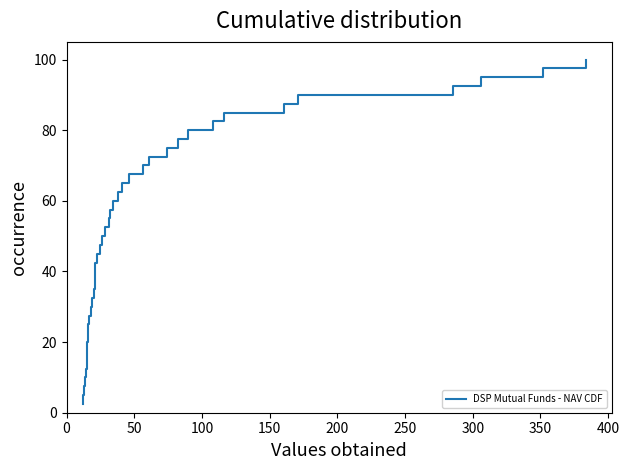

What is the greatest value displayed?

100.0